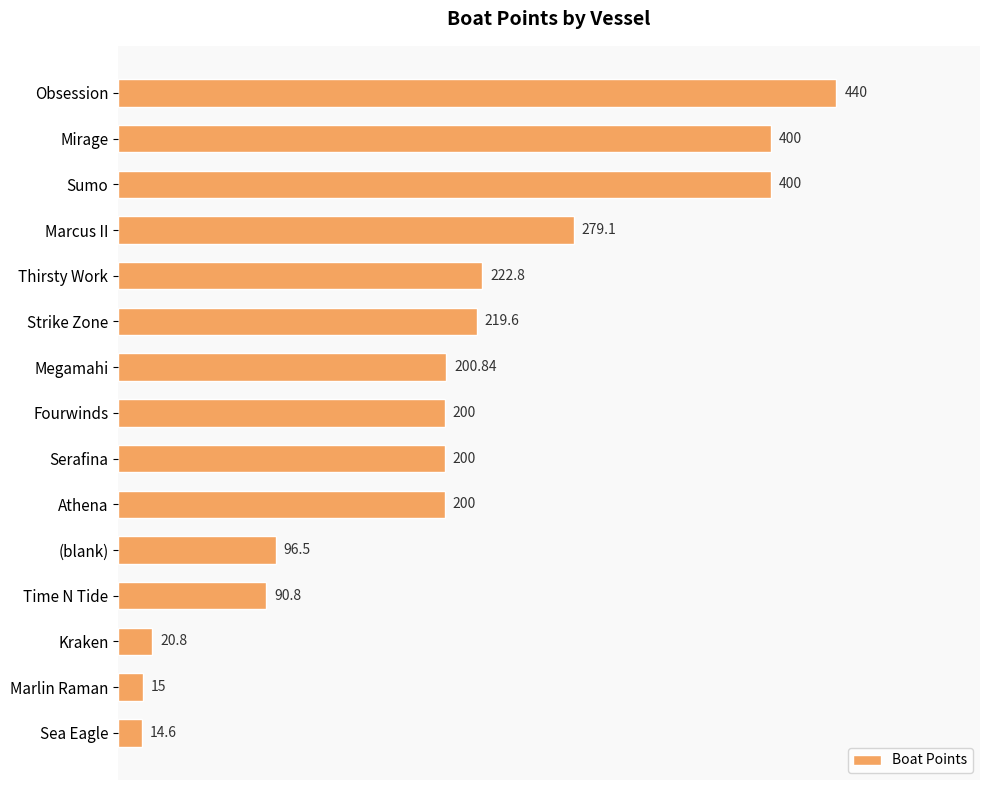

What is the difference between the second highest and second lowest values?

385.0